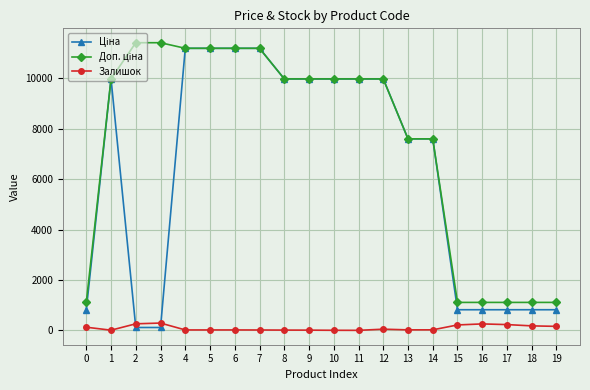

True or false: Залишок has more than 1 interior local peaks.

True